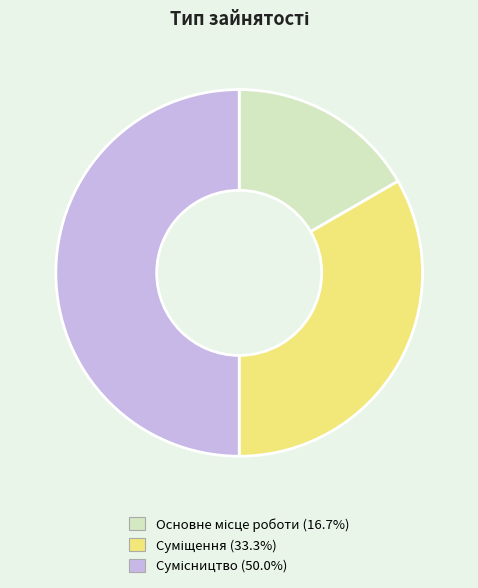

To the nearest percent, what is the combined percentage of Суміщення and Сумісництво?

83%